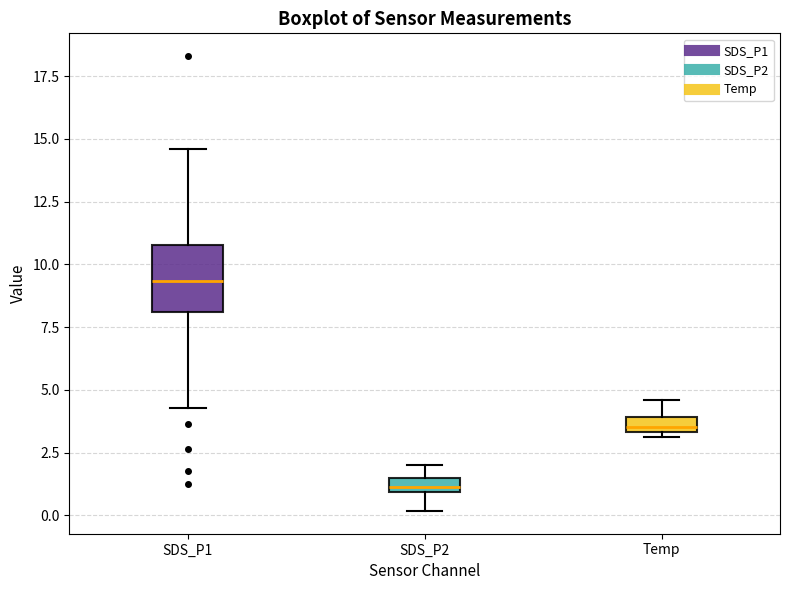

Which box has the lowest median line?

SDS_P2